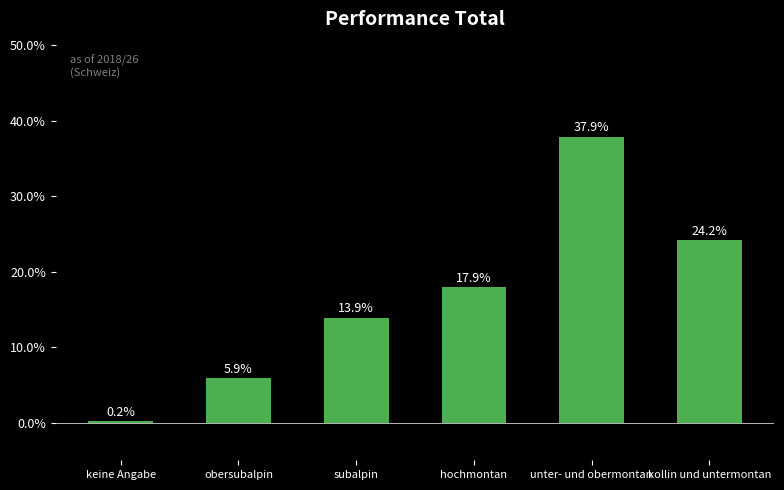

What is the label of the 6th bar from the right?

keine Angabe